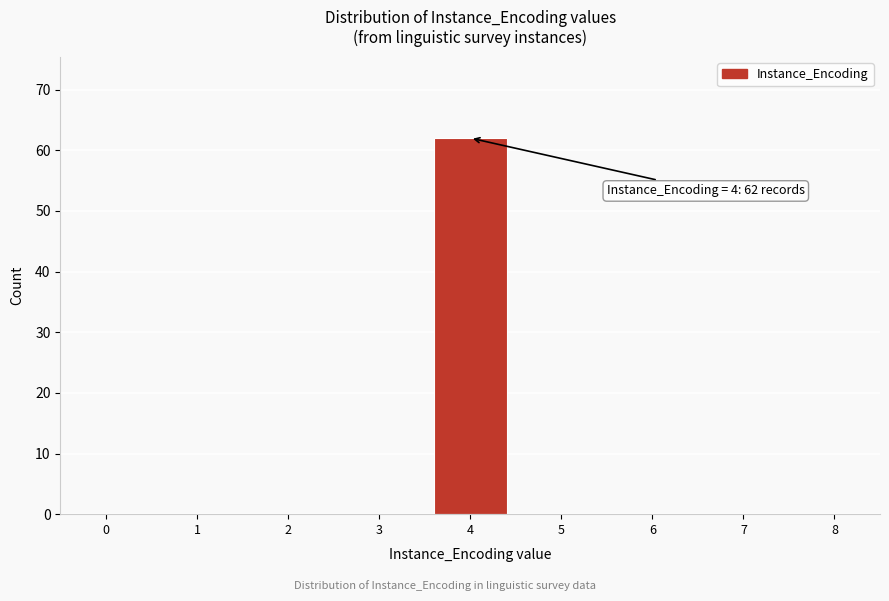

Over which range of the x-axis is the bar tallest?

3.5 to 4.5